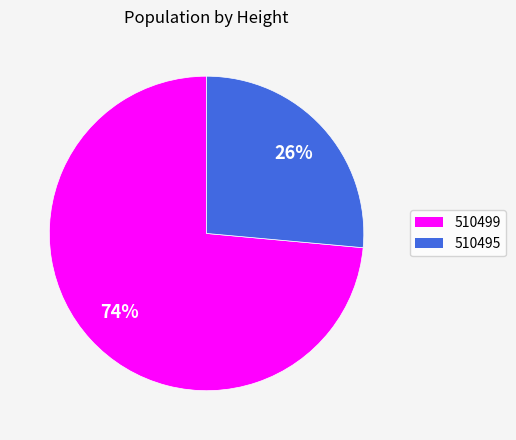

Between 510495 and 510499, which is larger?

510499